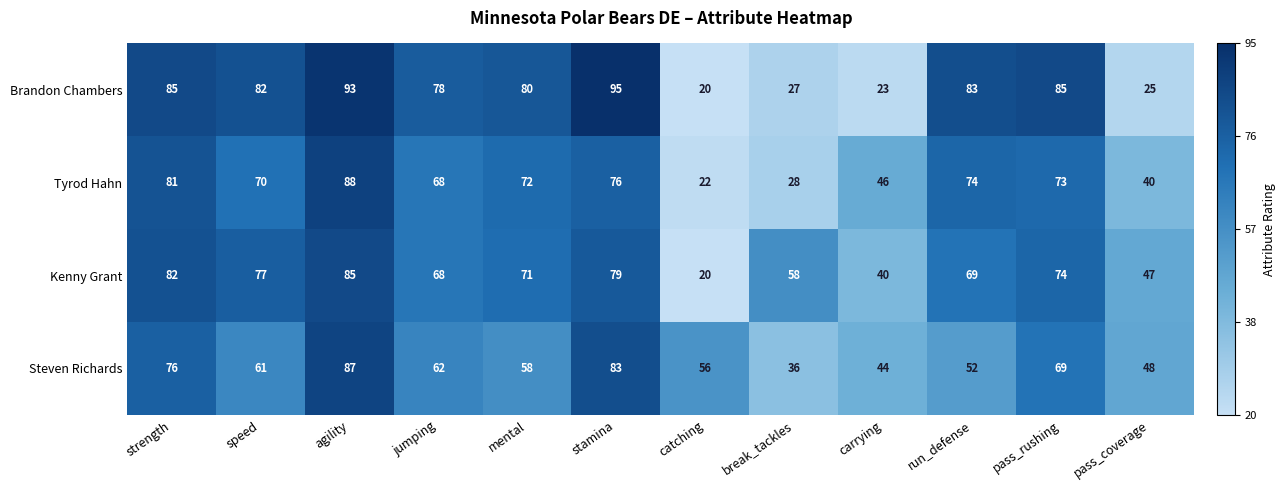

How many data points in Brandon Chambers are less than 82?

6